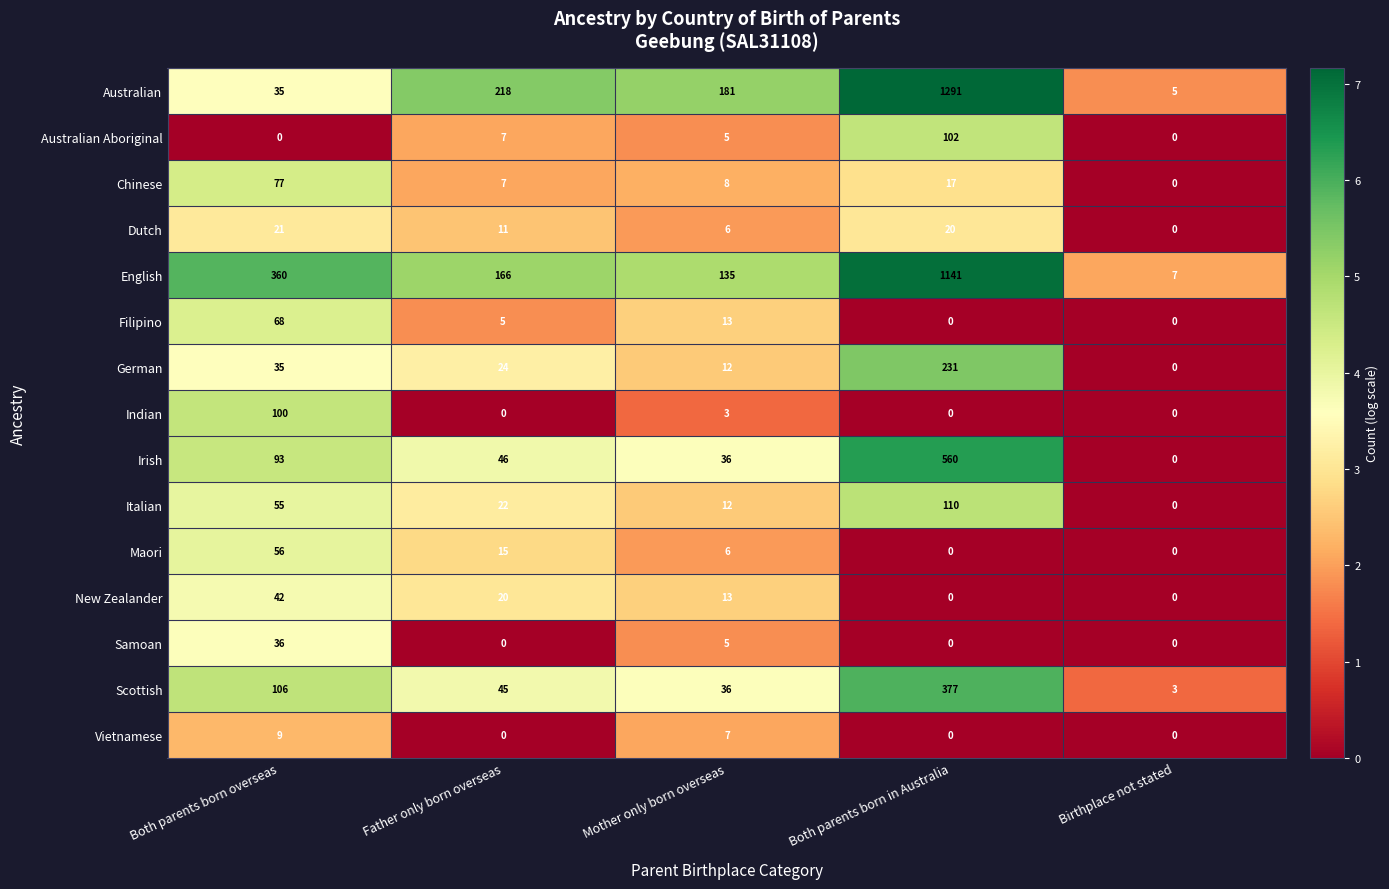

How many series are shown in this chart?

15